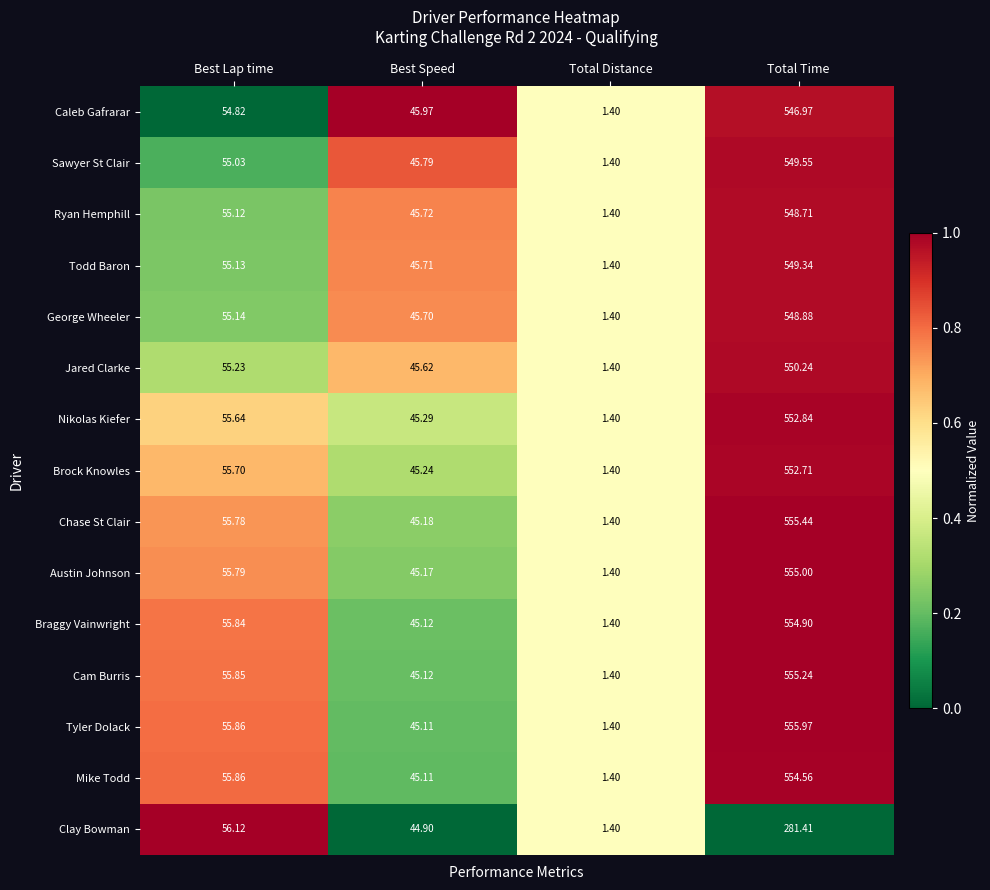

Which category has the highest value across all series?

Total Time